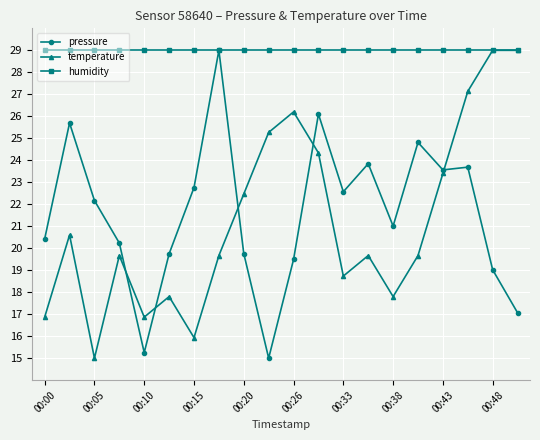

What is the greatest value displayed?

29.0